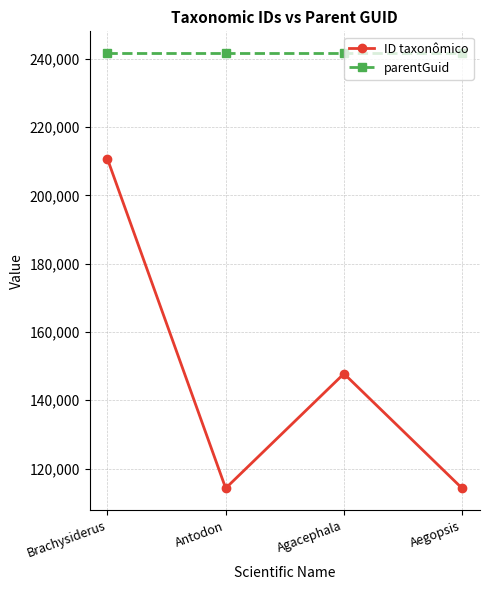

What is the greatest value displayed?

241645